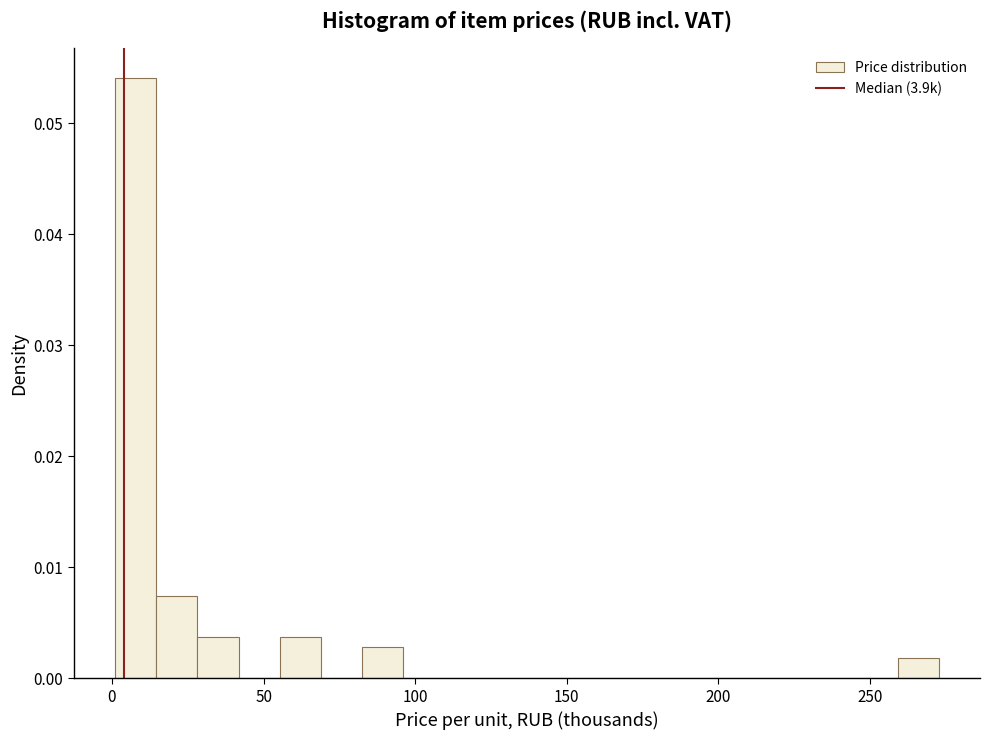

Around what value on the x-axis is the tallest bar? Give the approximate position of its centre, as read against the axis.

10